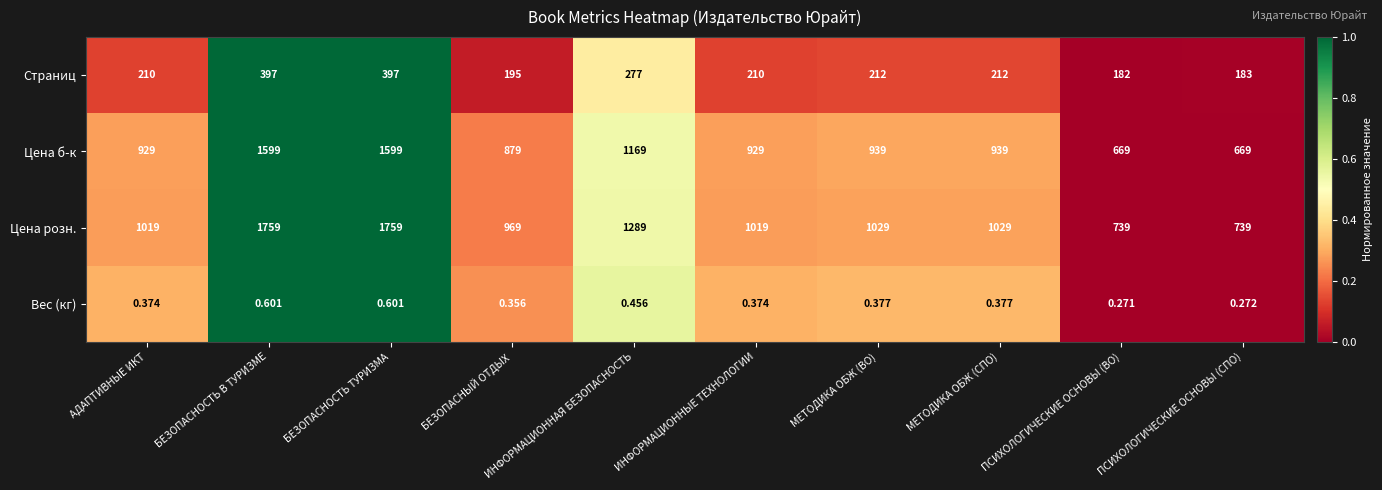

Count the number of data series in this chart.

4